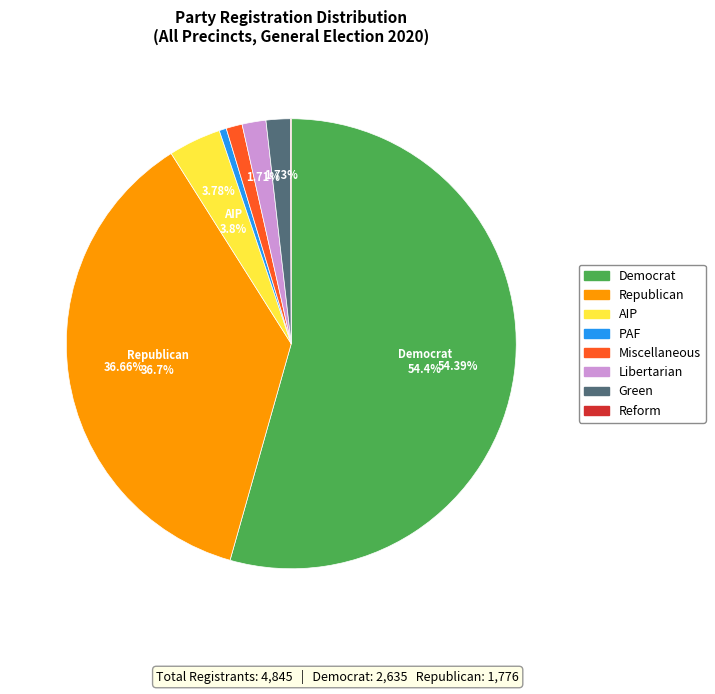

Is there a majority slice in this chart?

Yes